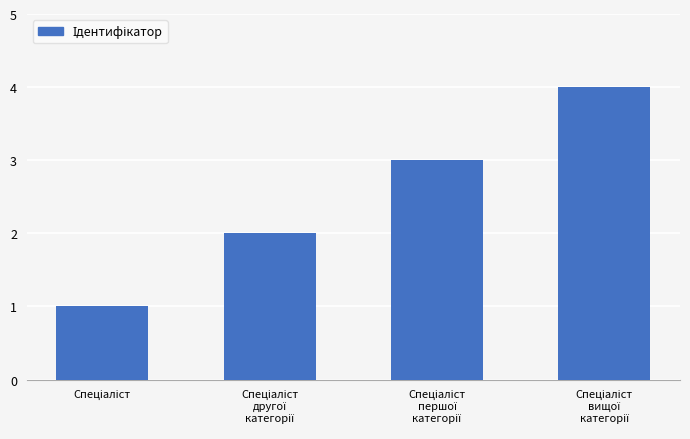

Count the number of categories in the chart.

4